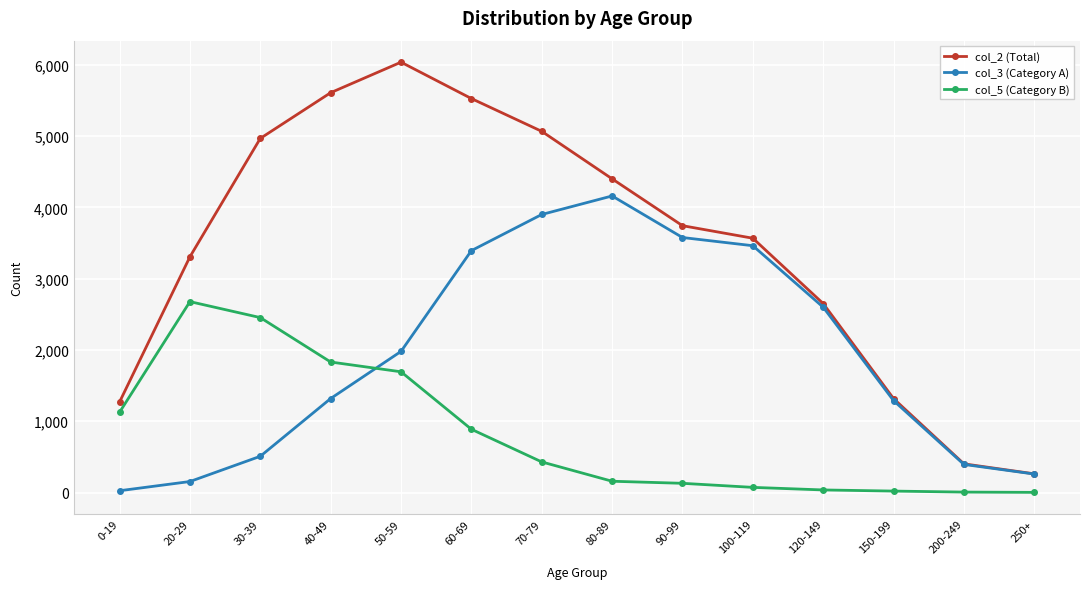

At which category does the chart reach its peak across all series?

50-59